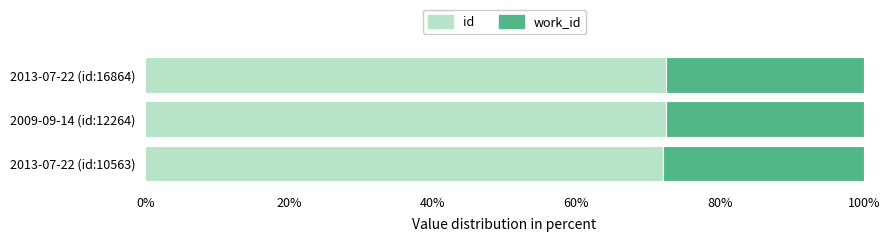

What is the sum of the id values at 2009-09-14 (id:12264) and 2013-07-22 (id:16864)?

145.0